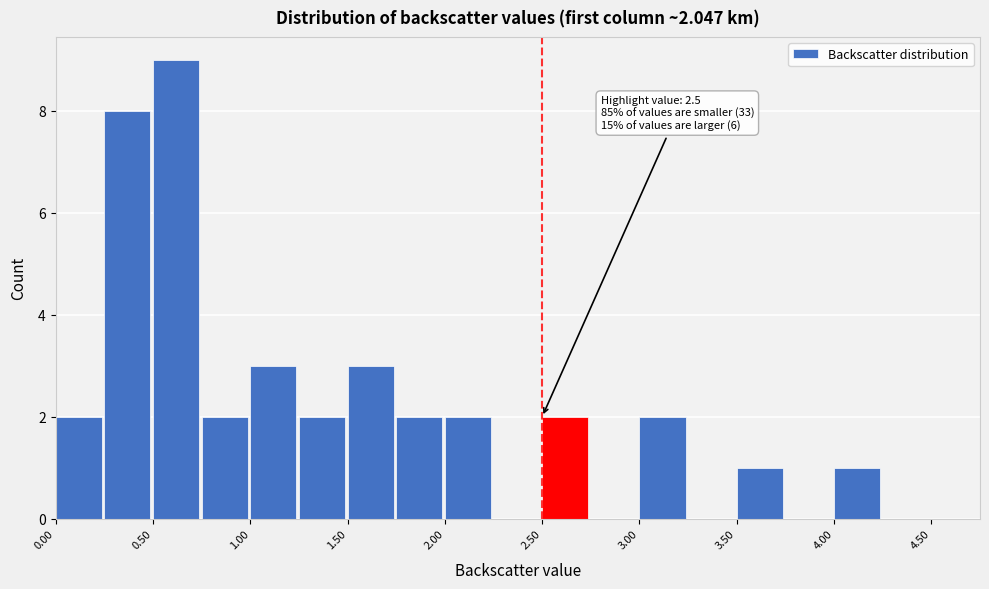

Which range on the x-axis has the tallest bar?

0.50 to 0.75